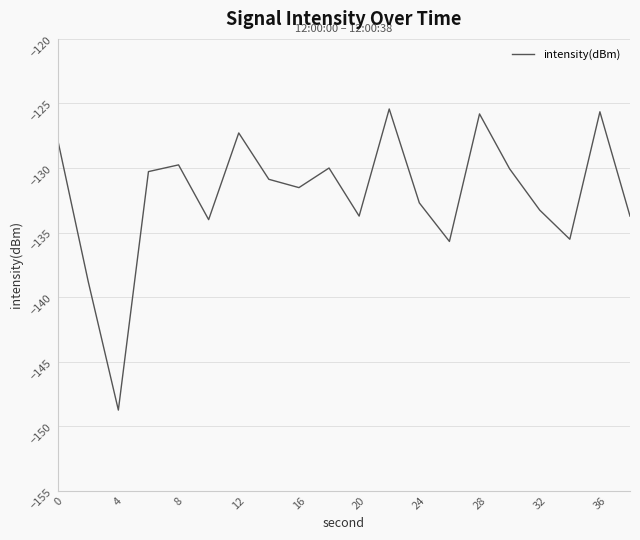

What is the minimum value shown in the chart?

-148.8